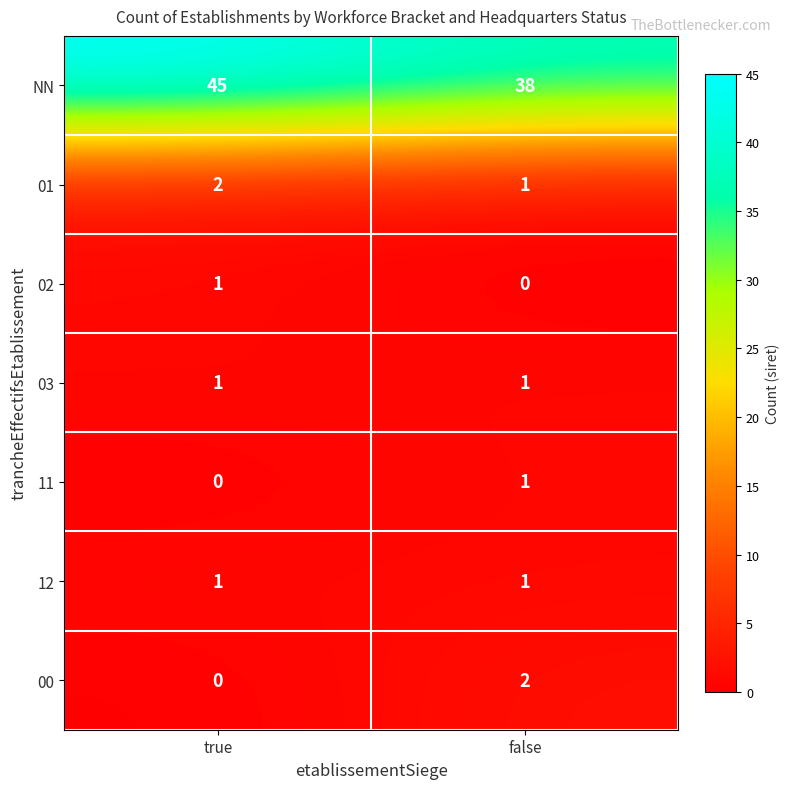

At which label does NN reach its minimum?

false